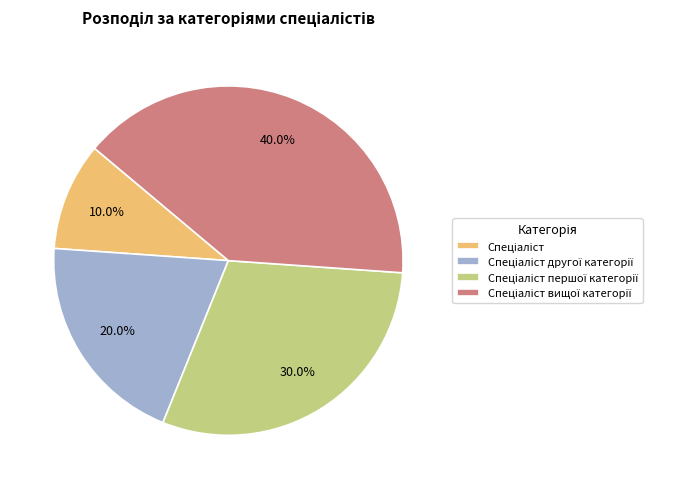

Is there any slice that represents more than half of the pie?

No